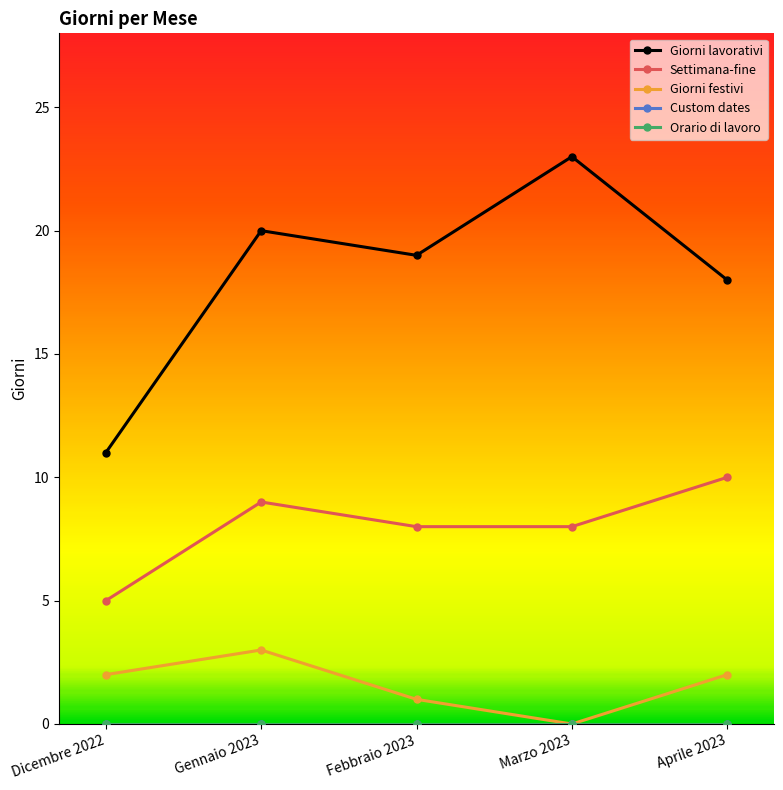

Is this an area chart (filled region under the line)?

No